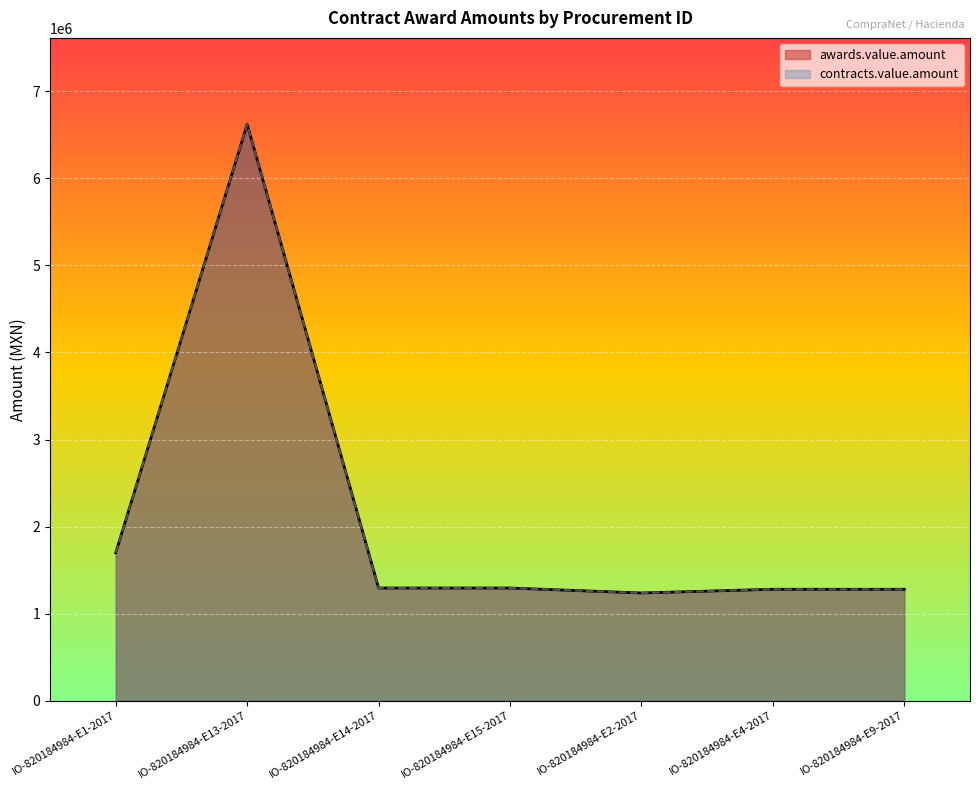

How many lines are shown in the chart?

2